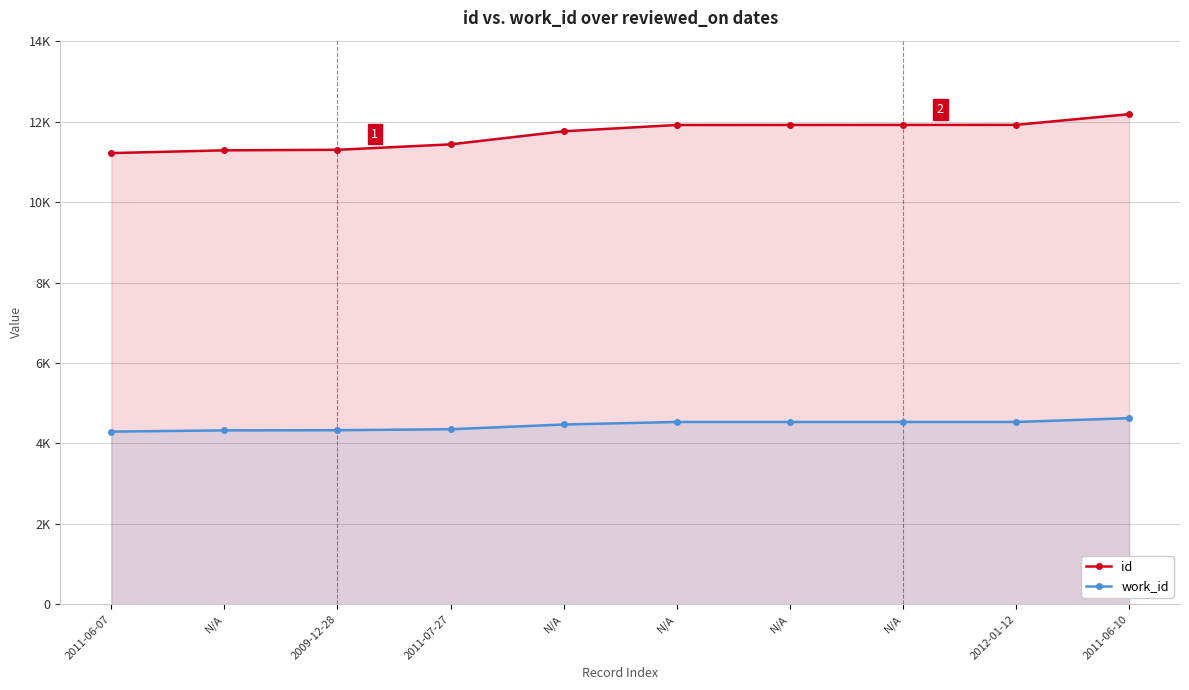

At how many categories does at least one series exceed 5499?

10